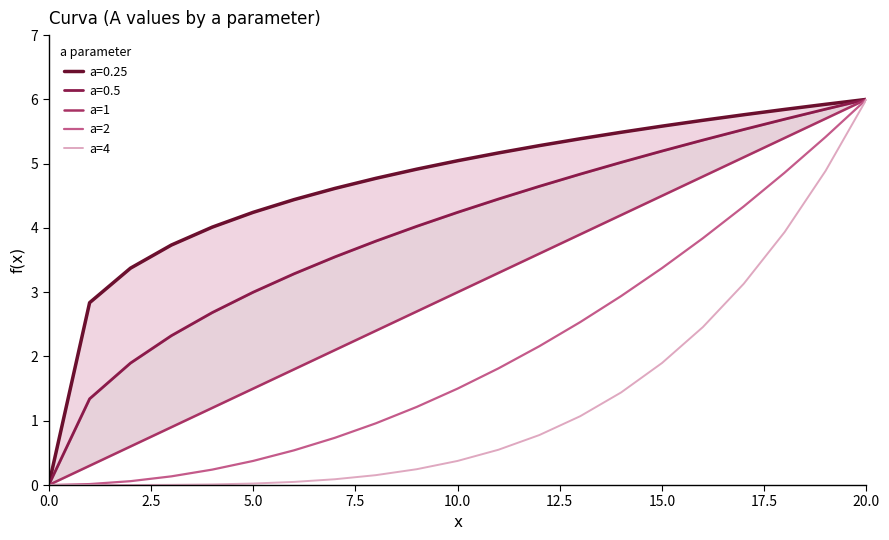

The a=4 series shows 0.5 at 14. True or false?

False